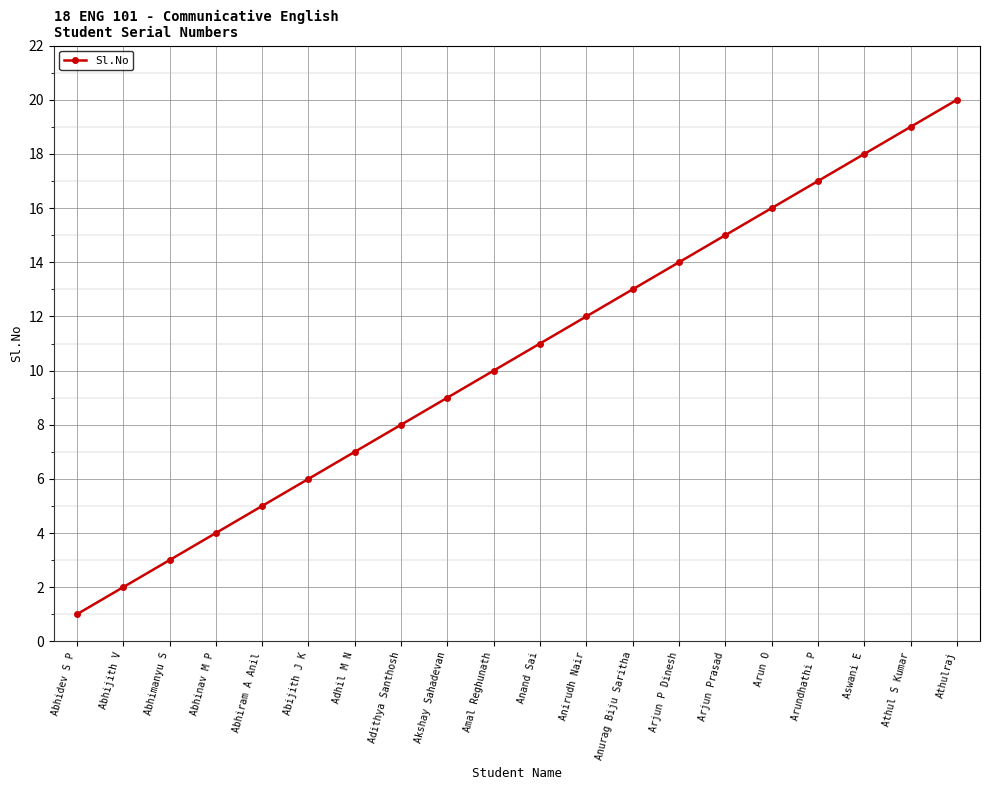

How many data points does each series have?

20